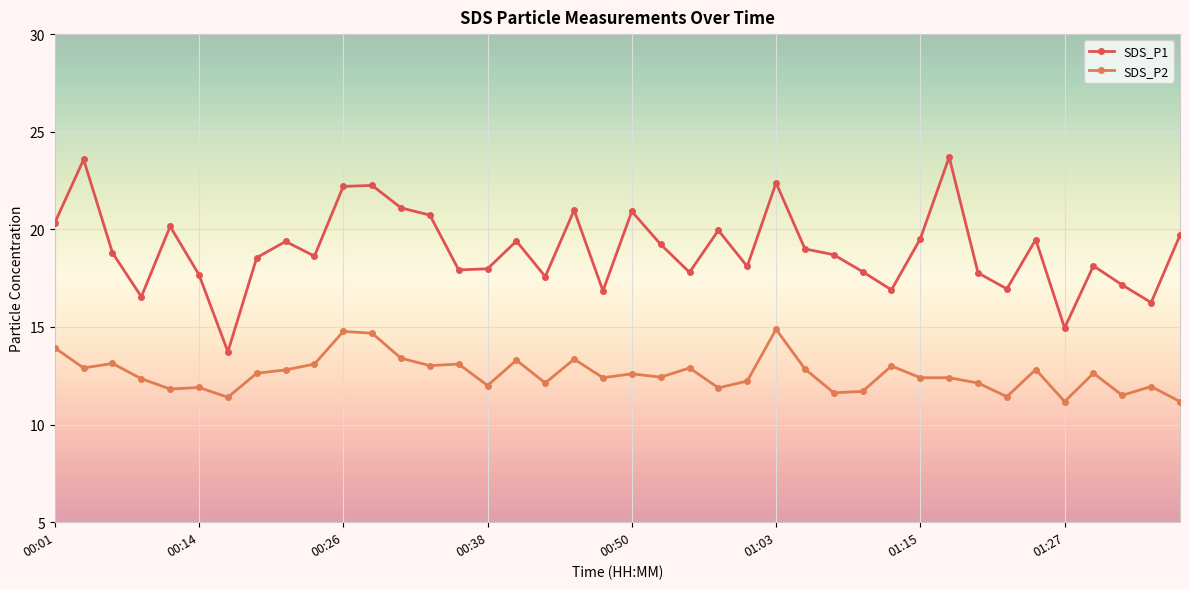

Which series has the largest range (max minus min)?

SDS_P1